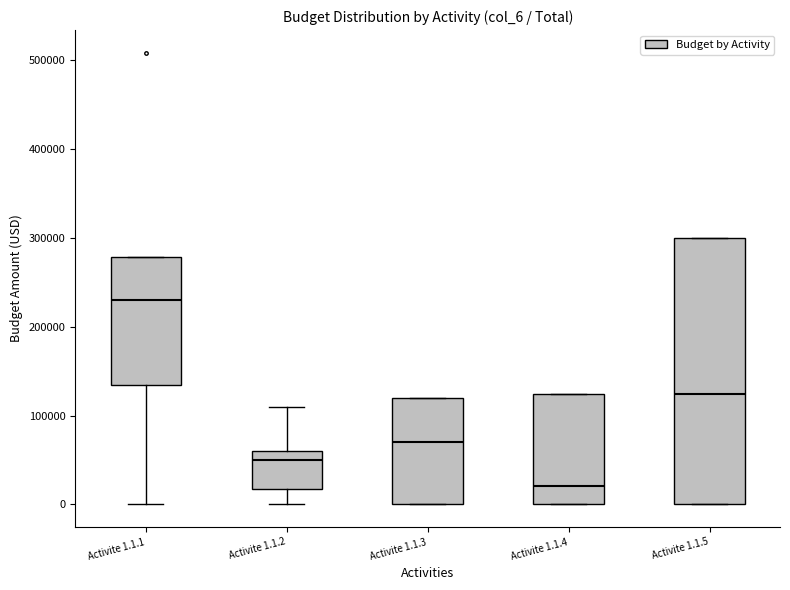

Where does the lower whisker of the box for Activite 1.1.1 end on the y-axis? The values are not printed on the chart, so give them approximately, as read against the axis.

0